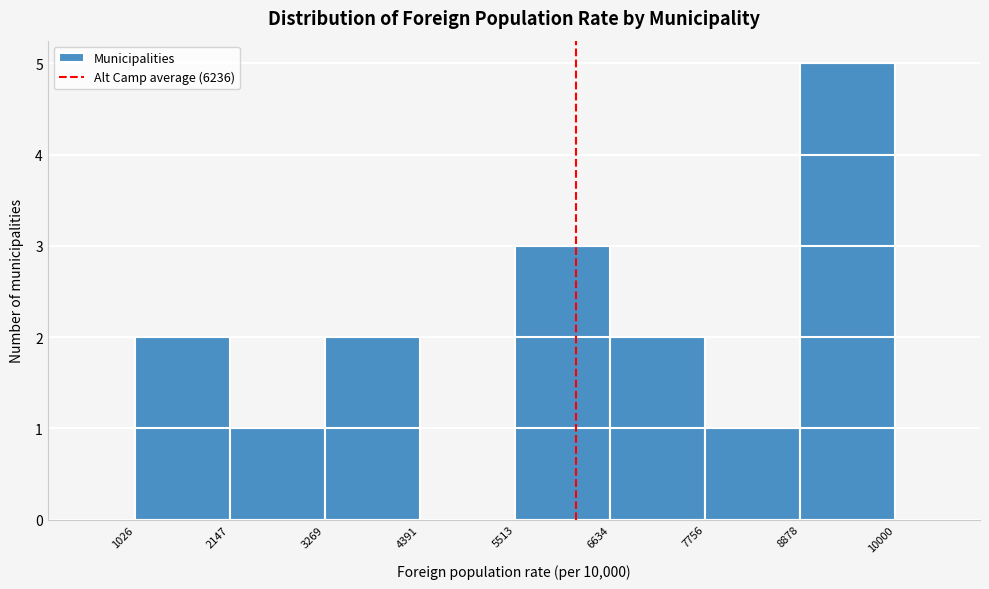

How tall is the bar that spans 5513 to 6634 on the x-axis? The values are not printed on the chart, so give them approximately, as read against the axis.

3